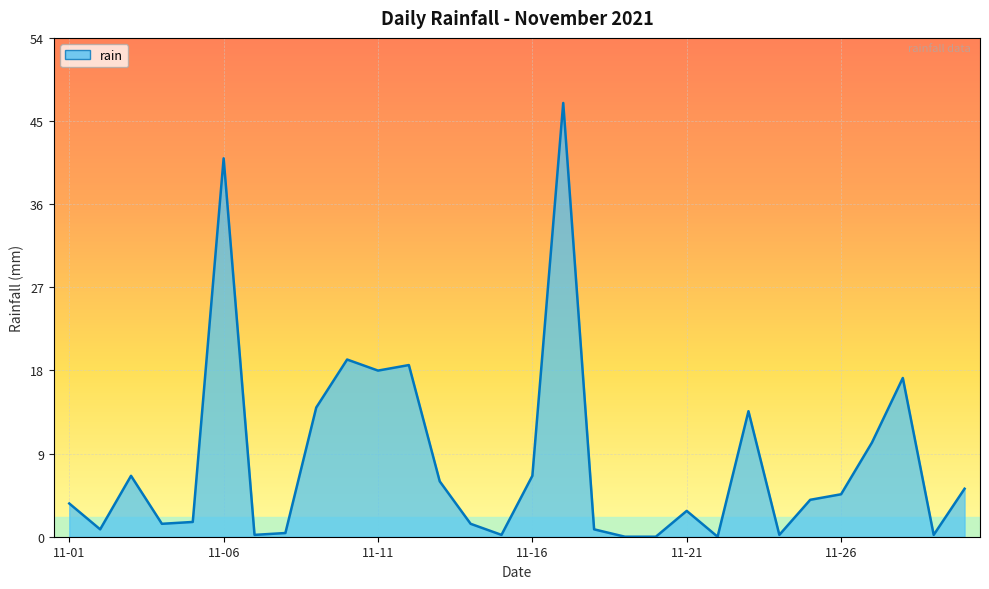

Is it true that the value at 2021-11-05 is 1.6?

True